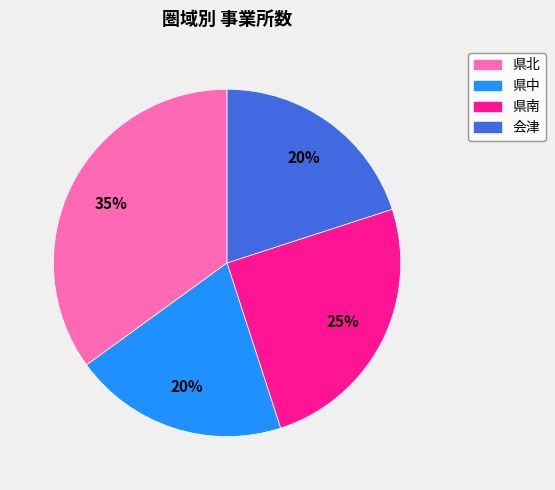

To the nearest percent, what portion does 県南 represent?

25%